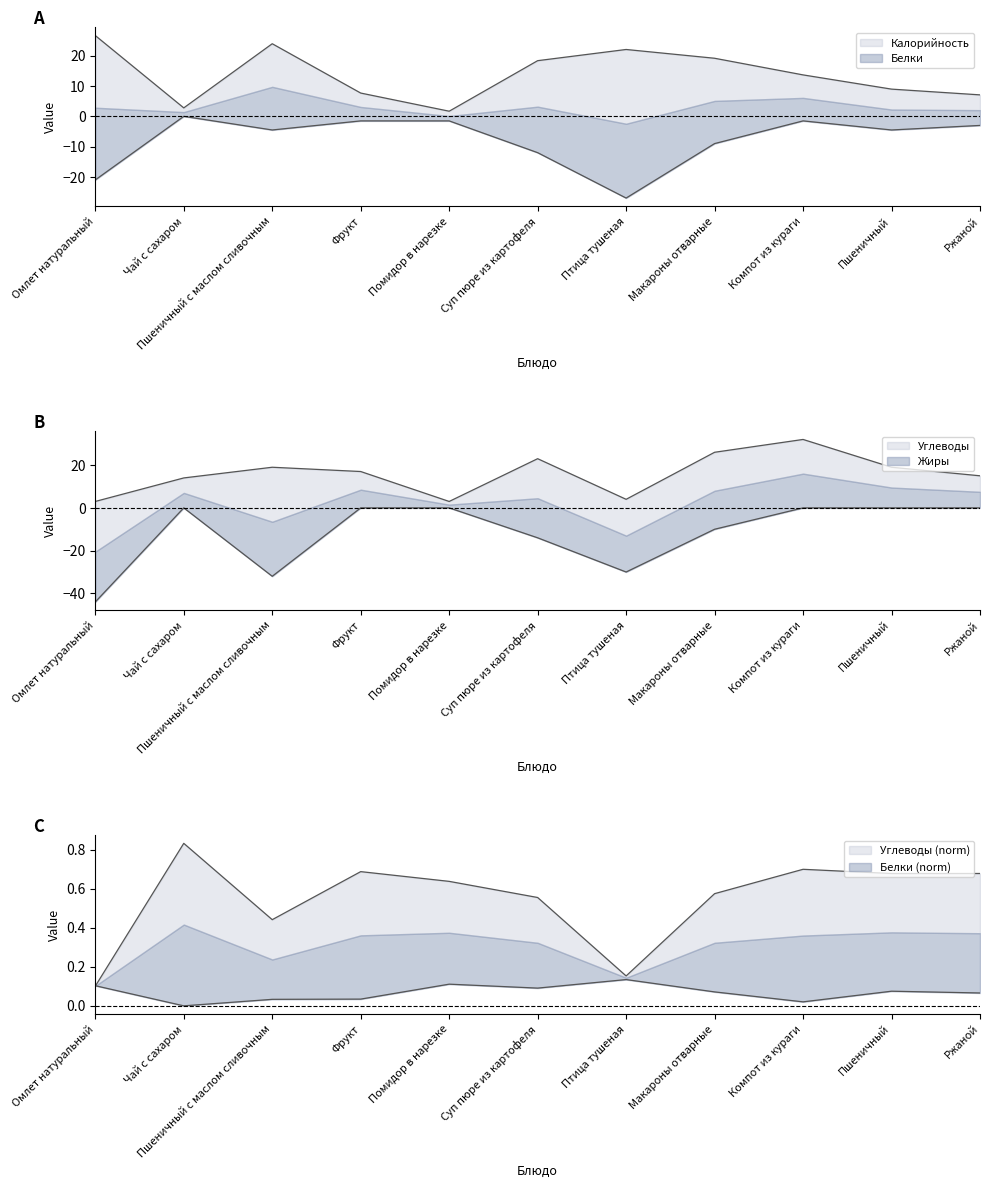

What are all the series names shown in the legend?

Калорийность, Белки, Жиры, Углеводы